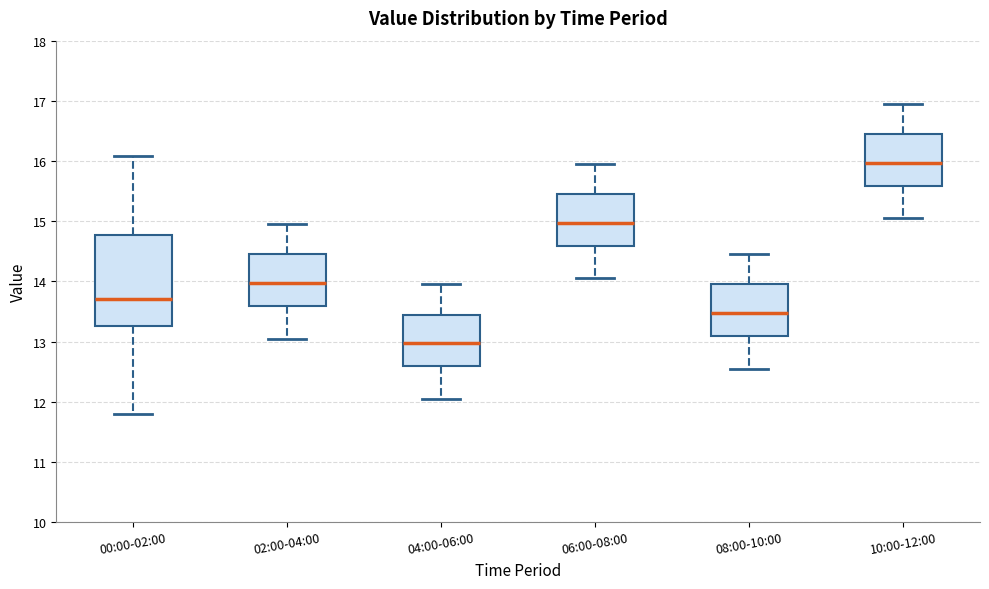

Which box has the lowest median line?

04:00-06:00